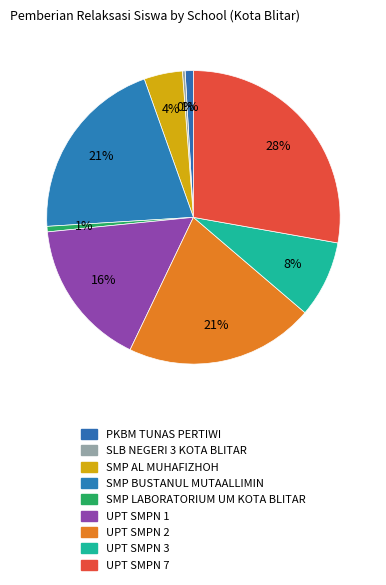

How many slices are in this pie chart?

9